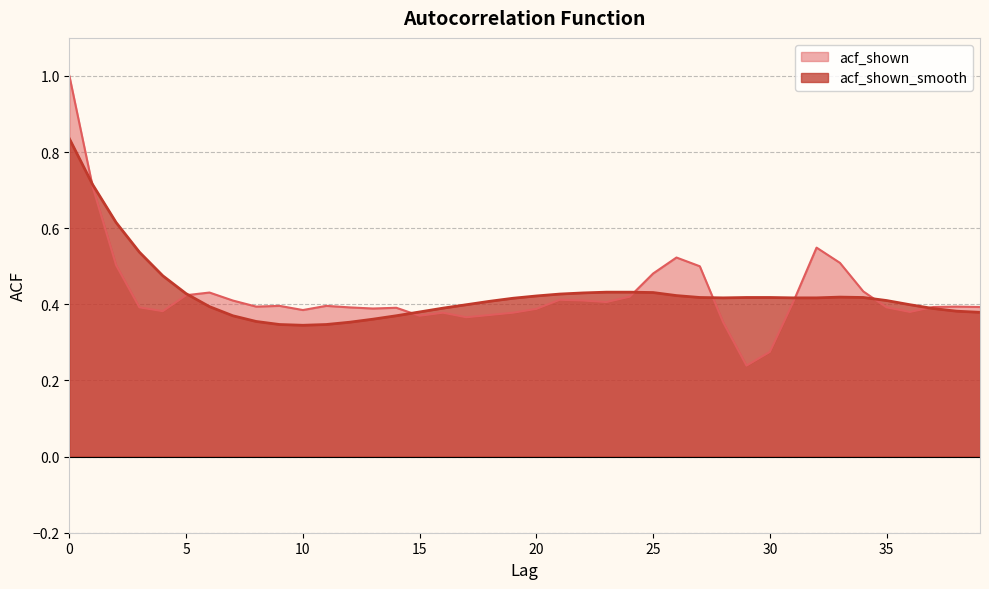

Is the value of acf_shown at 20 greater than the value of acf_shown_smooth at 35?

No